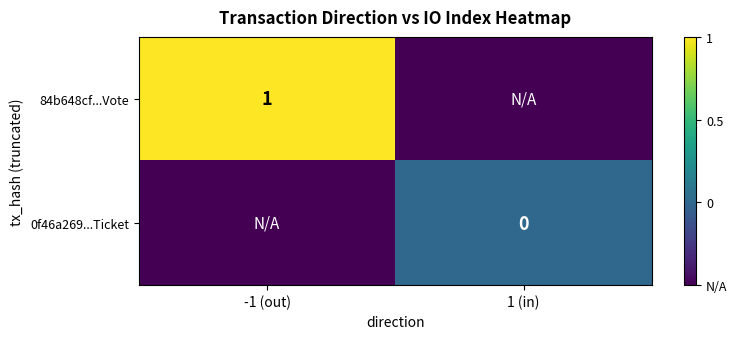

The 84b648cf...Vote series shows 1.4 at -1 (out). True or false?

False